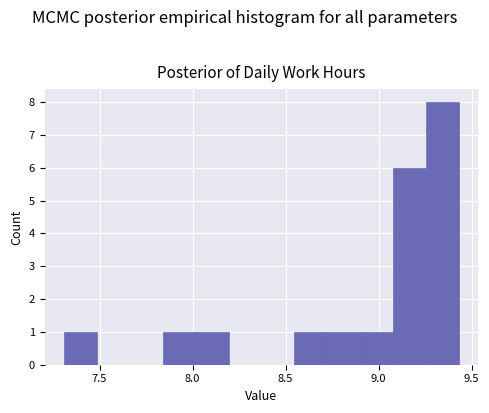

Read against the x-axis, roughly where is the centre of the tallest bar?

9.35